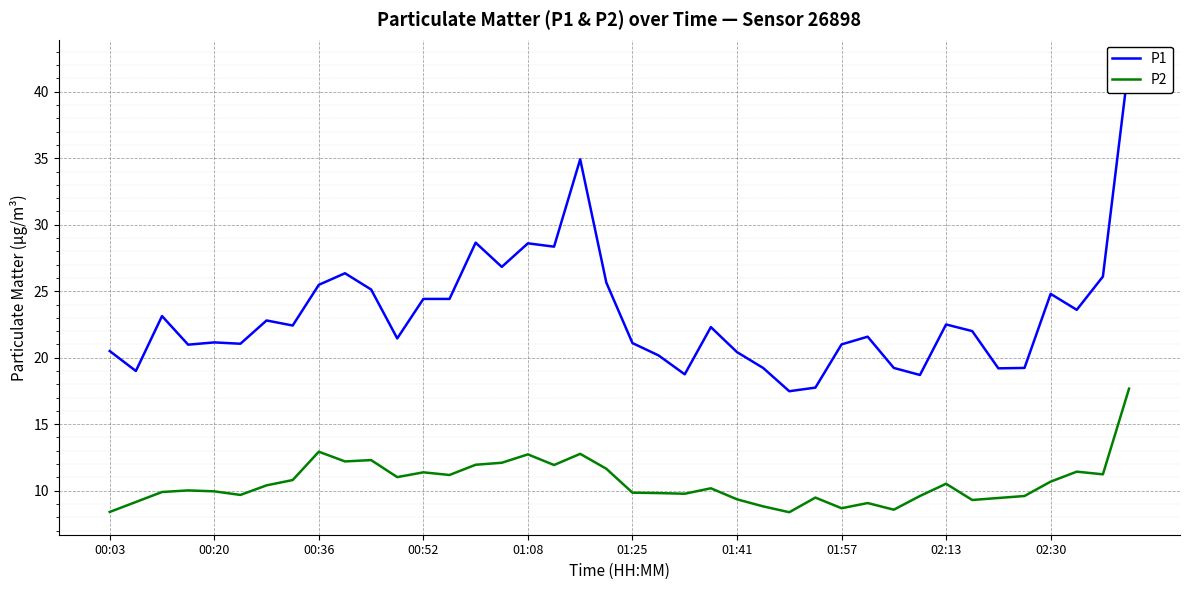

What is the highest value of the P2 series?

17.7